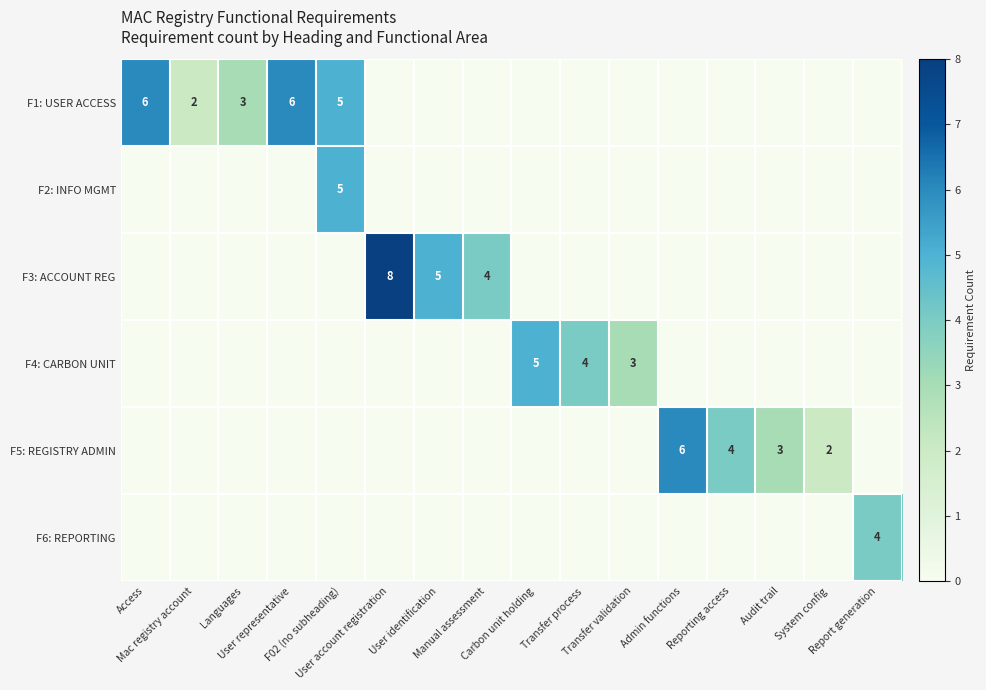

The F3: ACCOUNT REG series shows 5 at User identification. True or false?

True